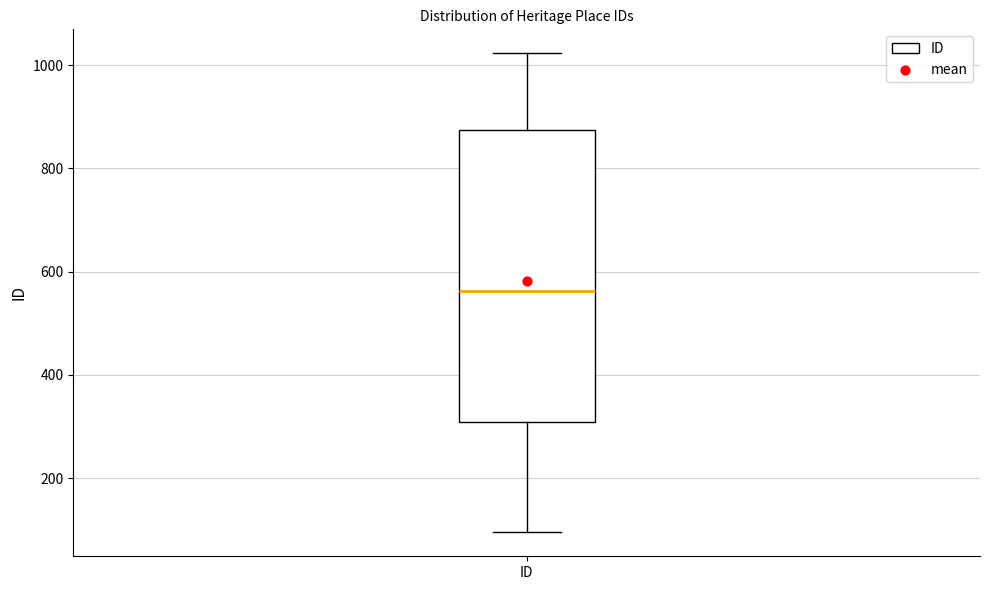

Read this box plot against the y-axis: the position of the median line, the range covered by the box, and the ends of both whiskers. The values are not printed on the chart, so give them approximately, as read against the axis.

median 560, box 300 to 880, whiskers 100 to 1020